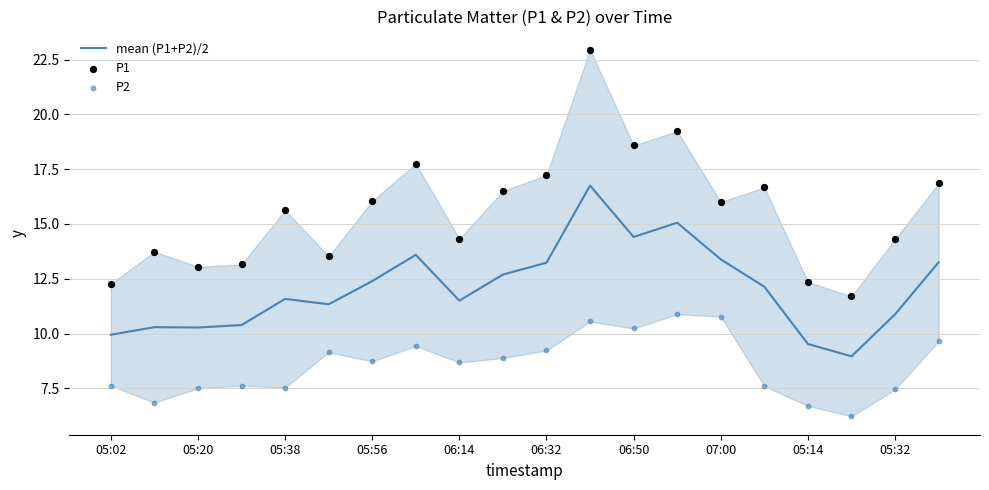

What are all the series names shown in the legend?

mean (P1+P2)/2, P1, P2